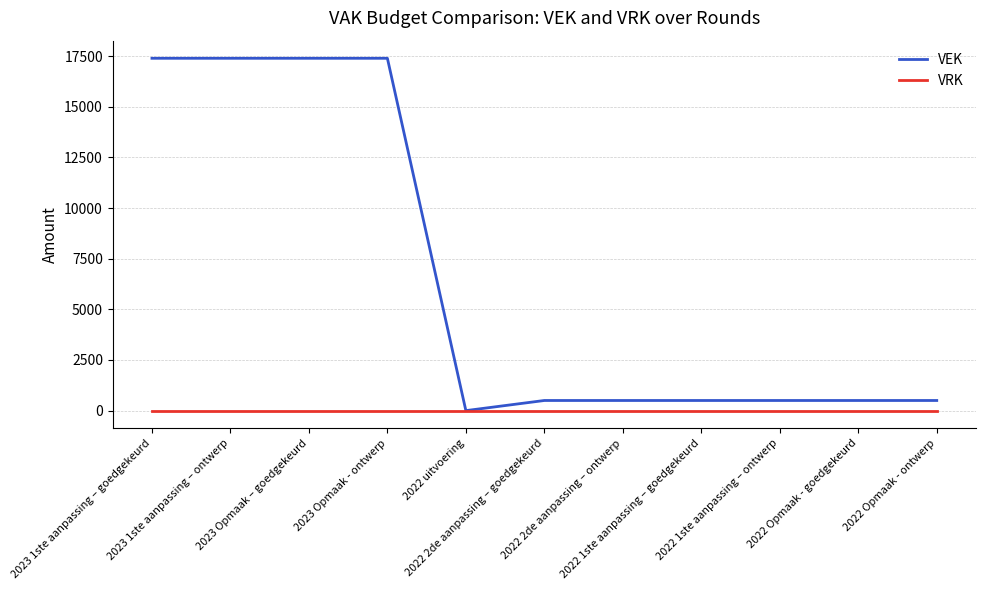

What is the difference between the VEK values at 2023 1ste aanpassing – ontwerp and 2022 uitvoering?

17391